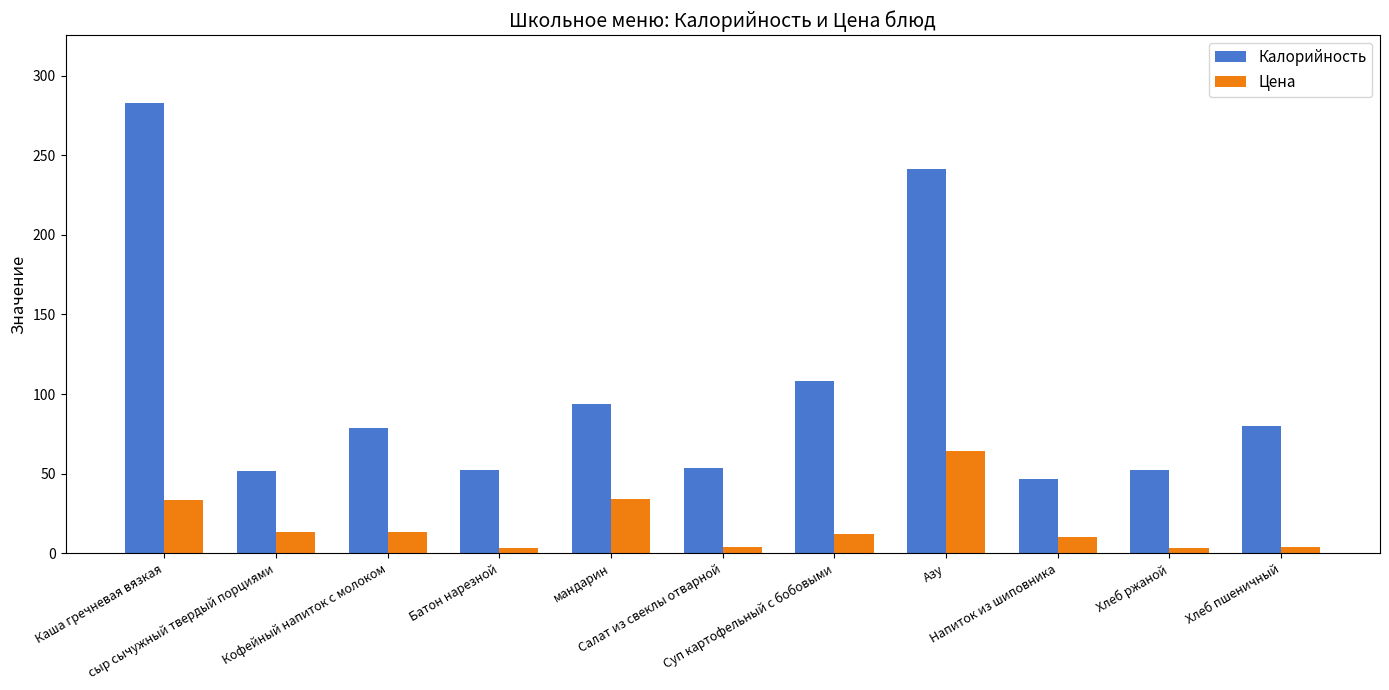

Is the value of Цена at Напиток из шиповника greater than the value of Калорийность at Суп картофельный с бобовыми?

No